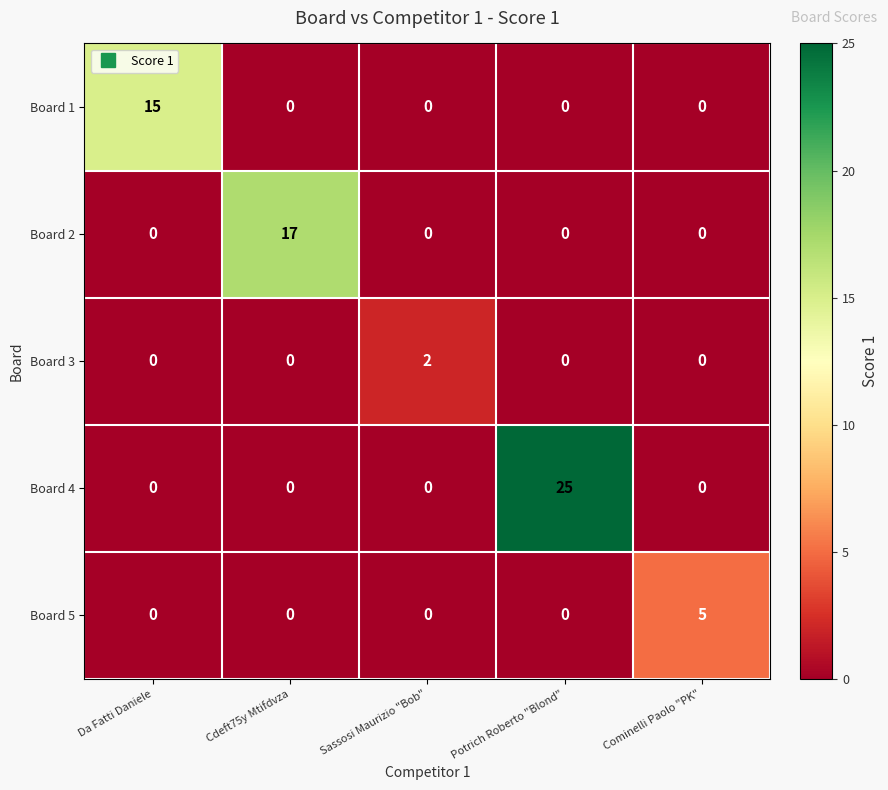

At which category is the sum across all series the highest?

Potrich Roberto "Blond"